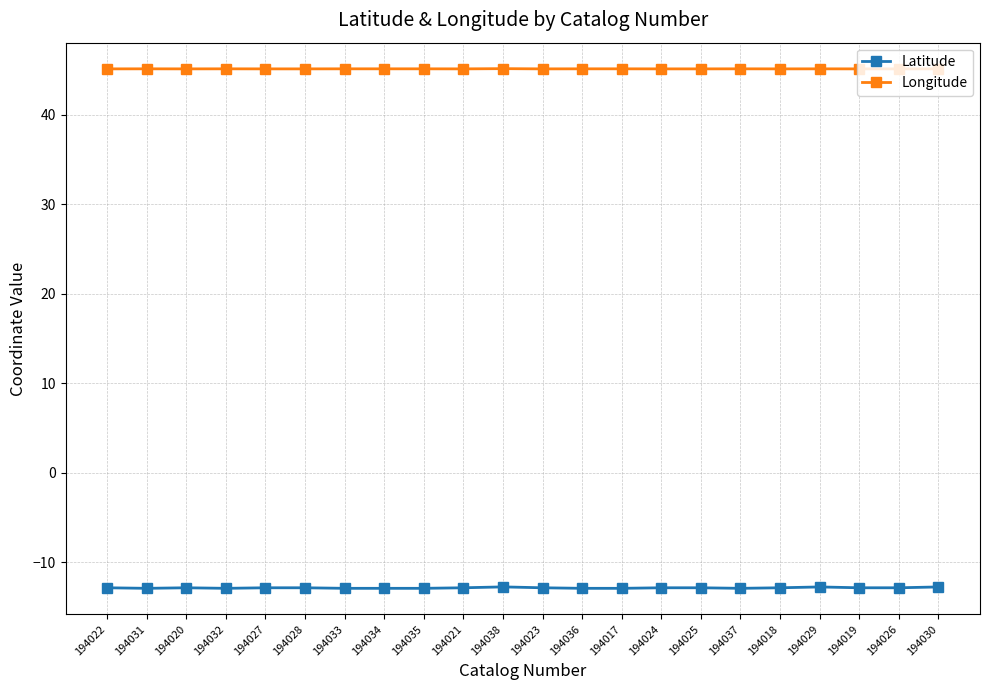

True or false: Latitude and Longitude intersect in this chart.

False